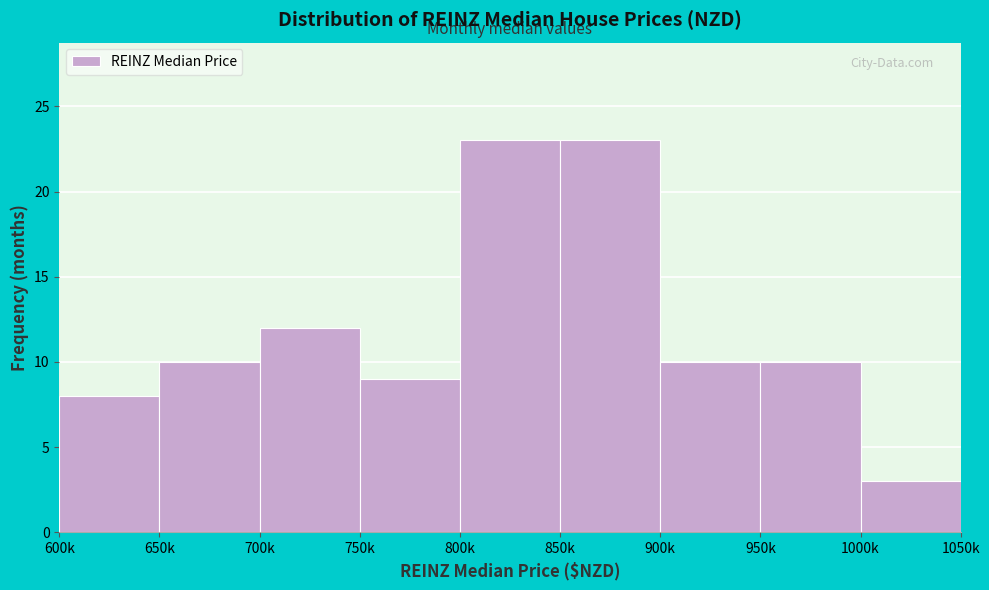

Reading left to right, transcribe all the data shown in this chart.

600k=8	650k=10	700k=12	750k=9	800k=23	850k=23	900k=10	950k=10	1000k=3